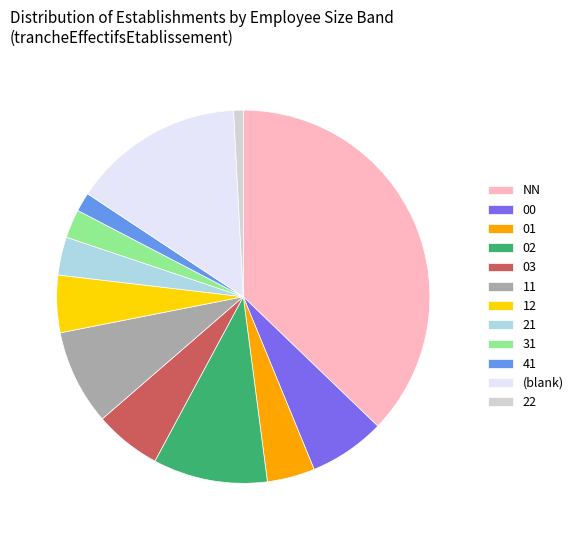

Which slice is the largest?

NN